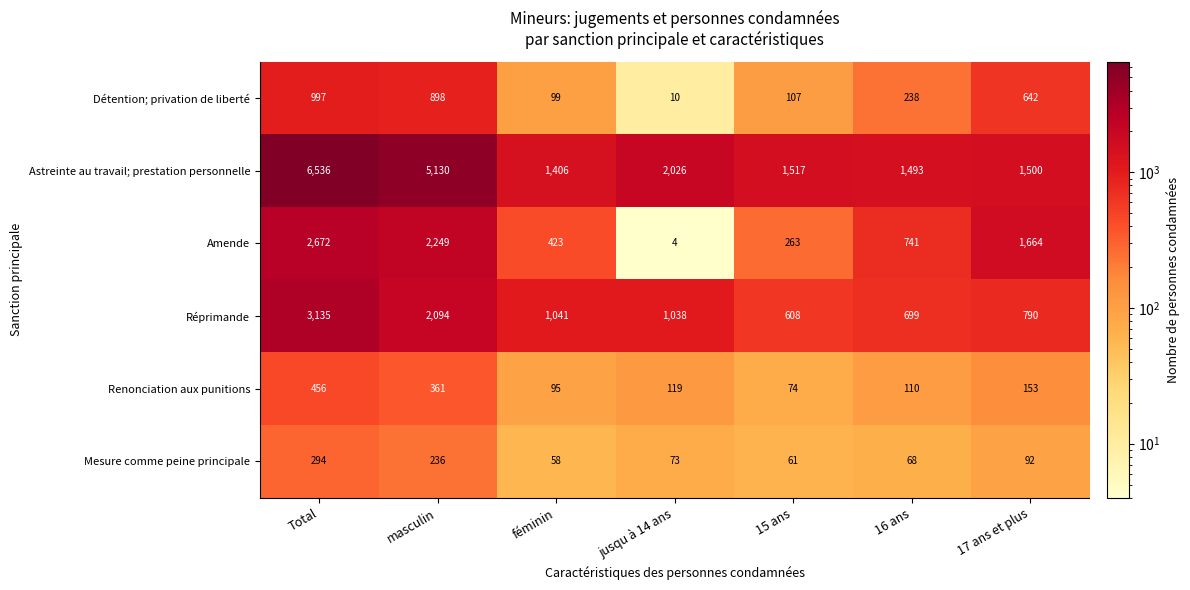

Which series has the largest total across all categories?

Astreinte au travail; prestation personnelle